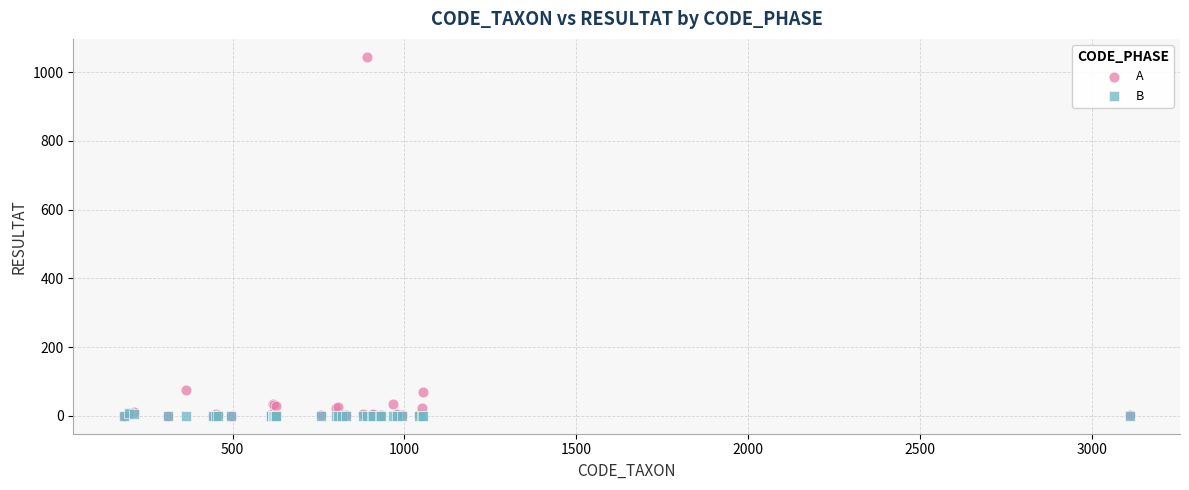

What are all the series names shown in the legend?

A, B